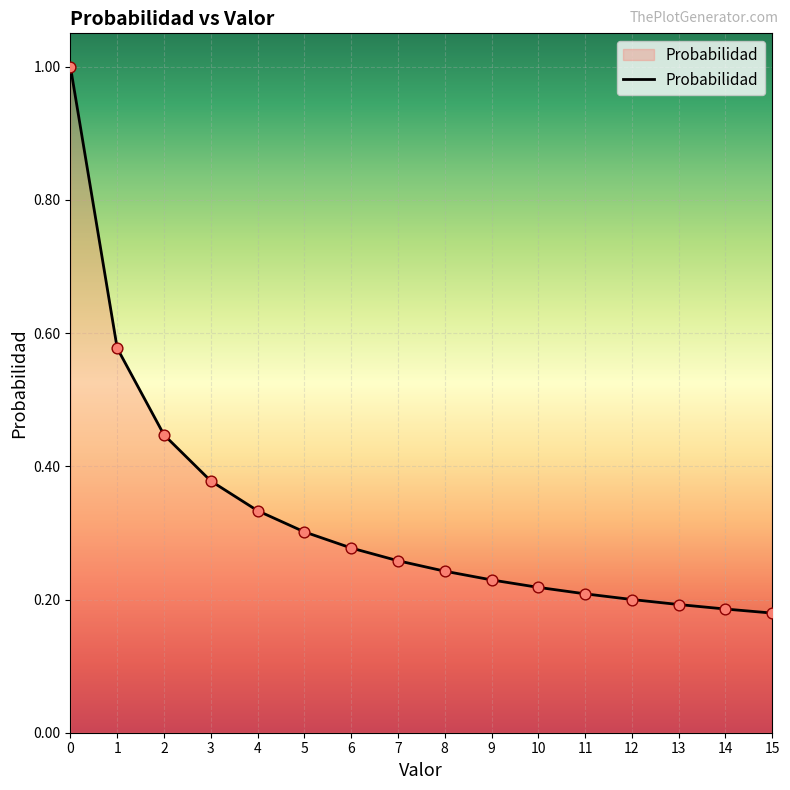

Which has a higher value, 6 or 14?

6